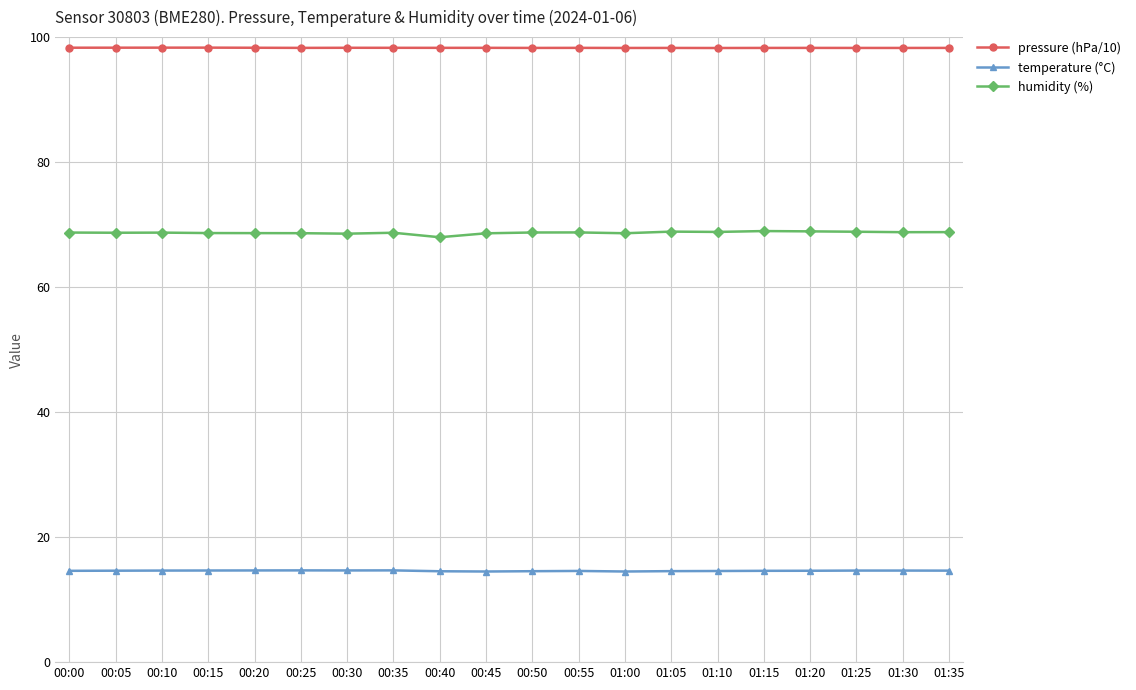

True or false: humidity (%) has more than 0 points higher than both neighbors.

True